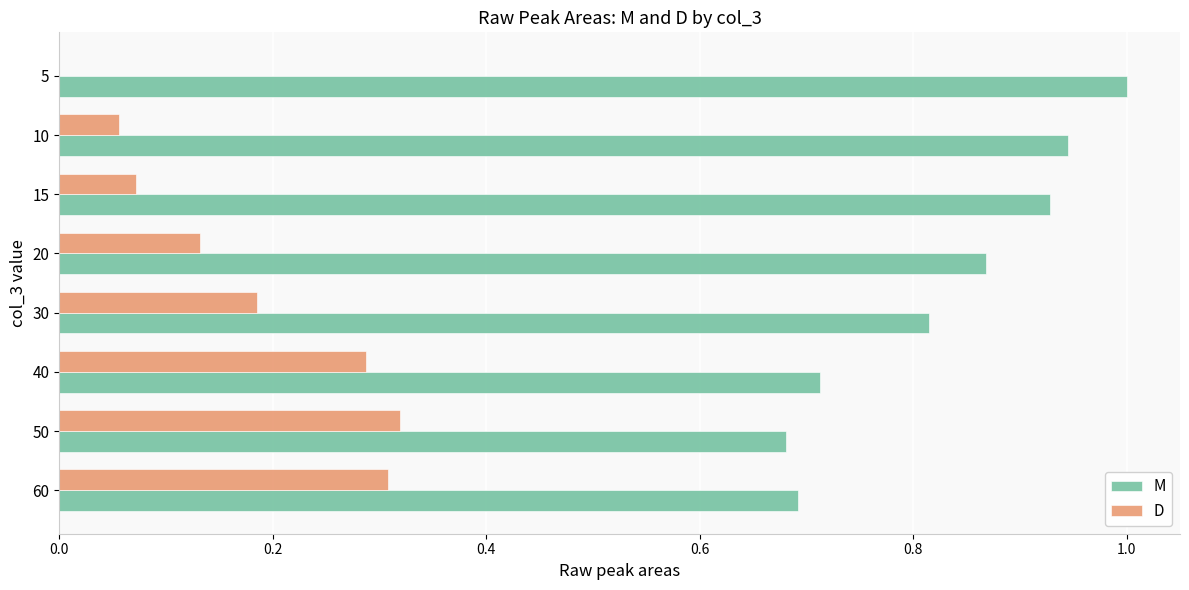

The M series shows 1.5 at 20. True or false?

False